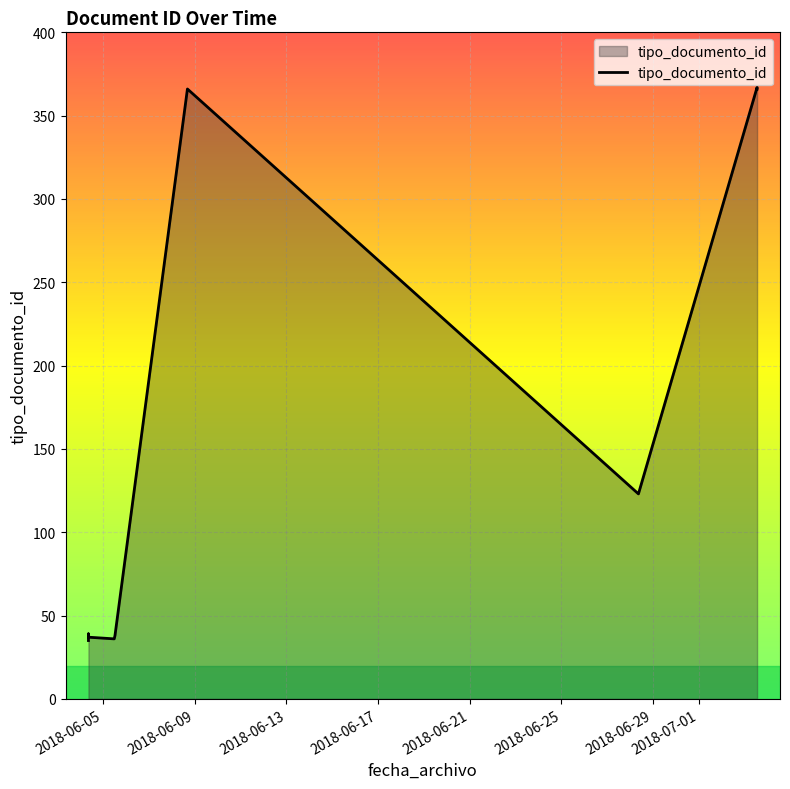

Which has a higher value, 2018-06-08 16:19:33 or 2018-06-05 12:26:12?

2018-06-08 16:19:33